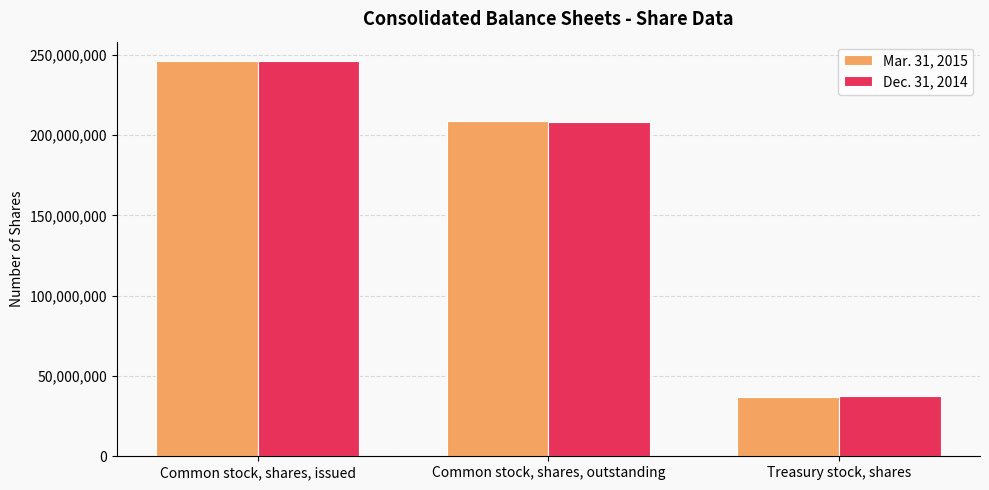

What is the sum of the Dec. 31, 2014 values at Treasury stock, shares and Common stock, shares, issued?

283300113